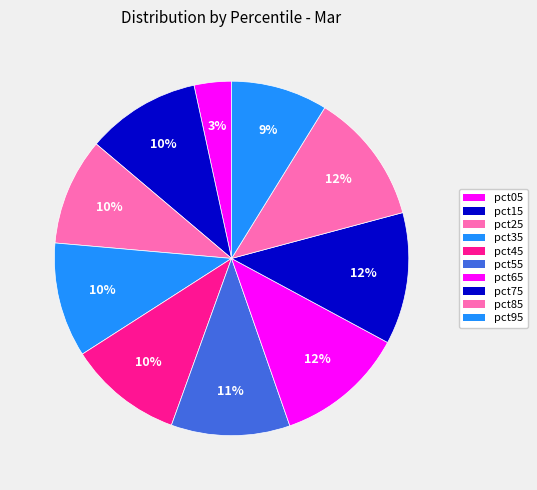

Which slice is the largest?

pct75